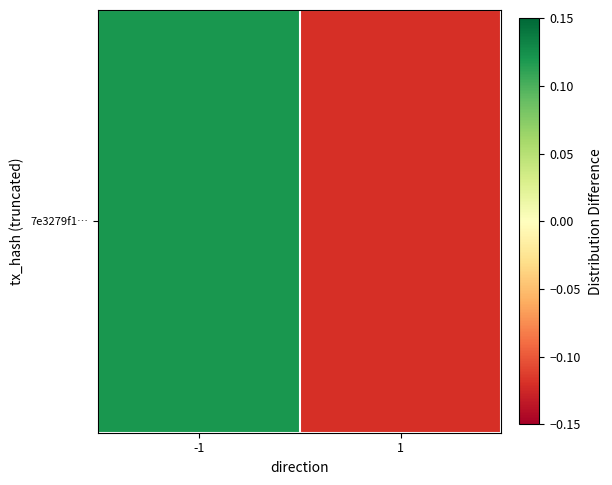

Is it true that the value at -1 is 0.1?

False